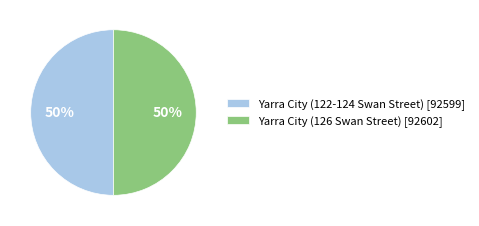

Is the sum of Yarra City (126 Swan Street) [92602] and Yarra City (122-124 Swan Street) [92599] greater than half?

Yes